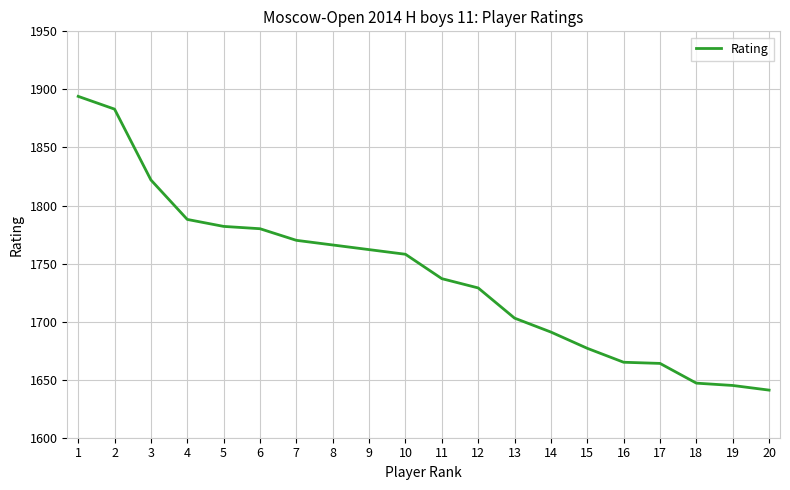

The chart shows a value of 1691 at 14. True or false?

True